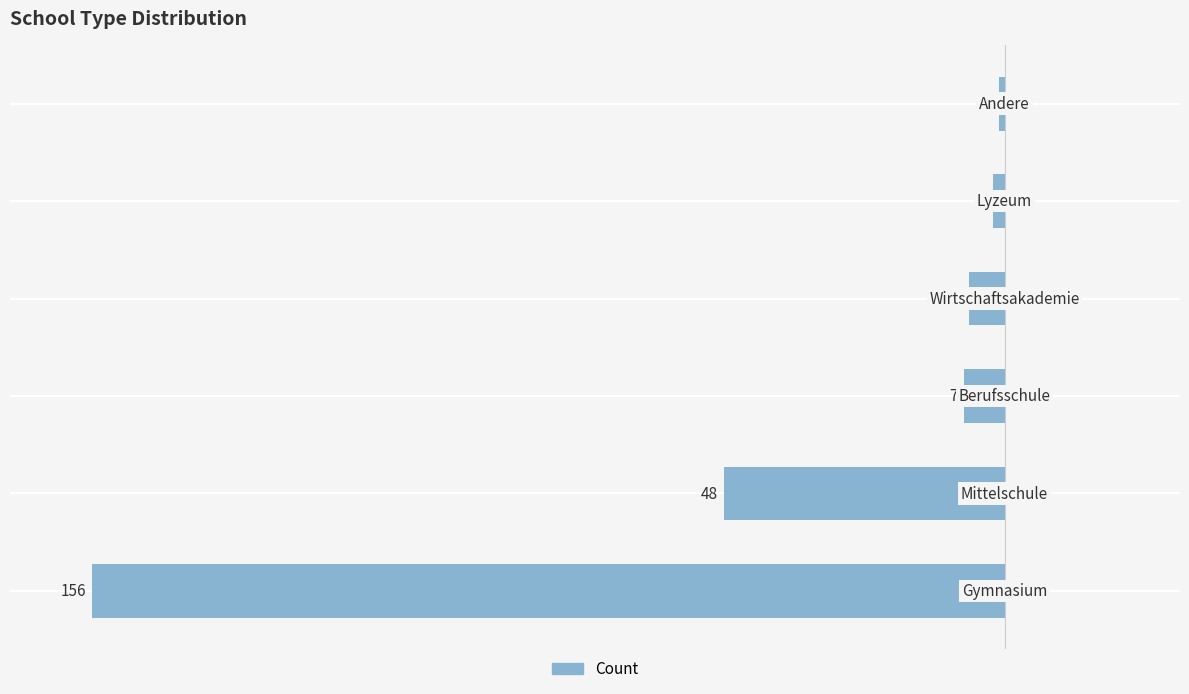

How many bars are there in total?

6